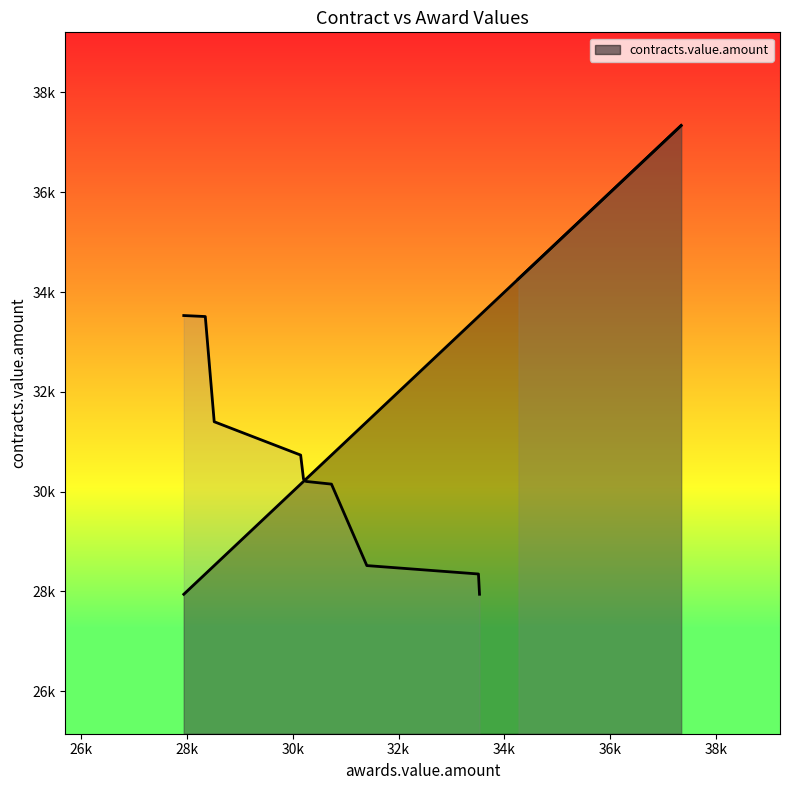

What is the difference between the maximum and minimum values?

9393.6